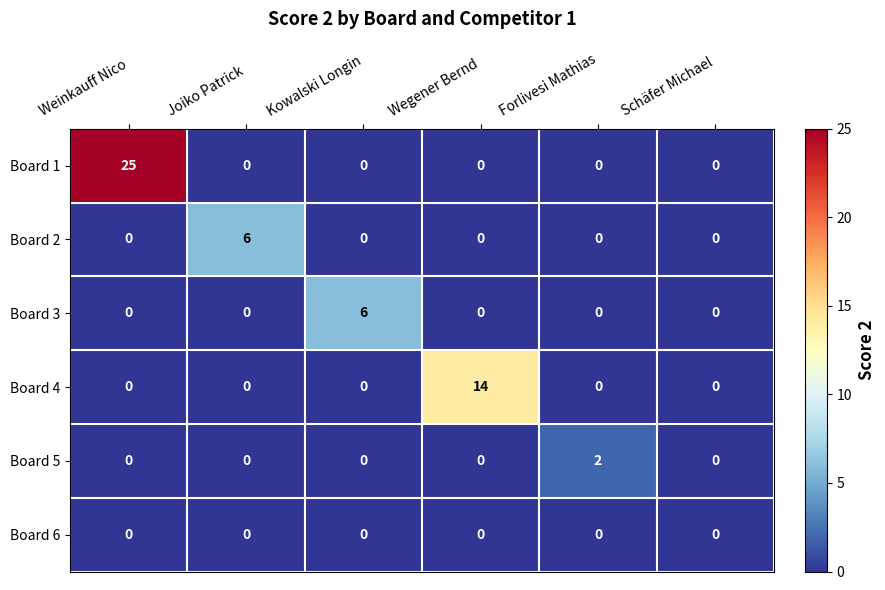

The value of Board 4 at Schäfer Michael is 6. True or false?

False